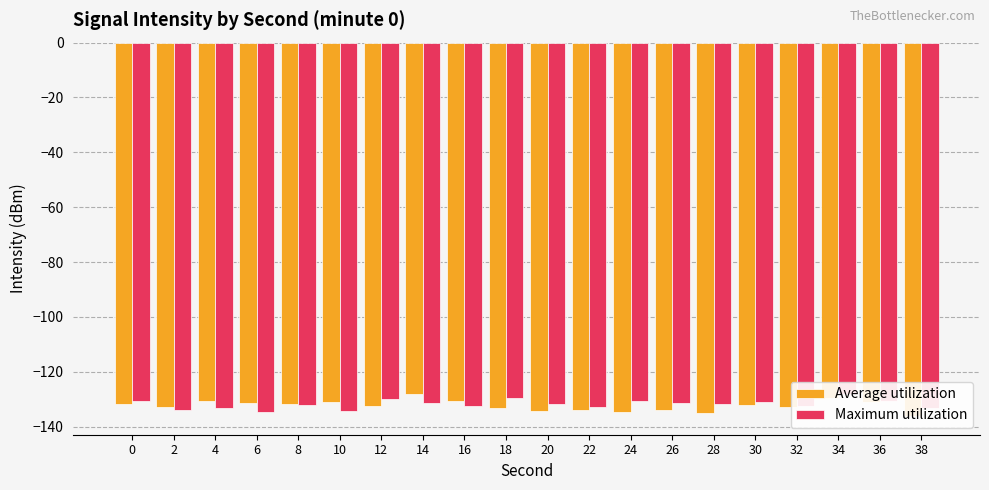

Reading left to right, what are all the values shown in this chart?

Average utilization: -131.8	-133.0	-130.7	-131.2	-131.9	-130.9	-132.4	-128.2	-130.5	-133.1	-134.4	-133.9	-134.5	-133.8	-135.2	-131.9	-132.7	-129.5	-131.2	-136.1
Maximum utilization: -130.8	-133.8	-133.2	-134.5	-132.2	-134.2	-130.0	-131.4	-132.6	-129.6	-131.8	-133.0	-130.7	-131.2	-131.9	-130.9	-132.4	-128.2	-130.5	-133.1